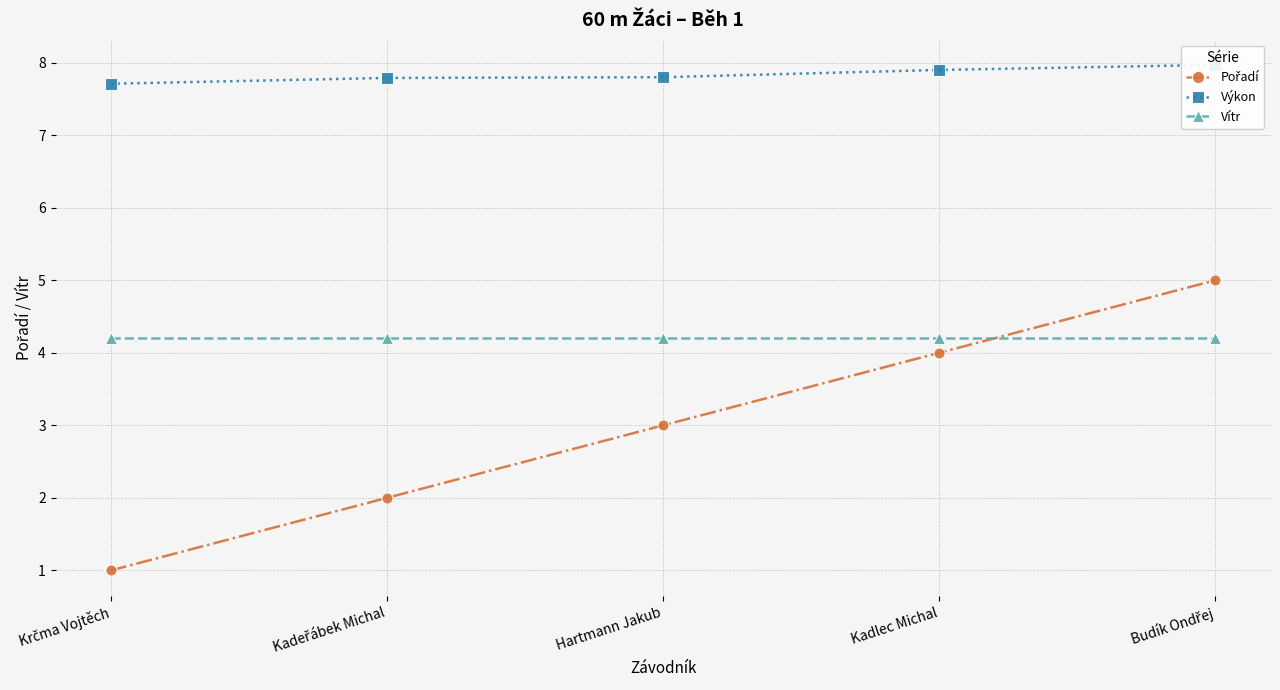

The value of Pořadí at Kadeřábek Michal is 1.2. True or false?

False